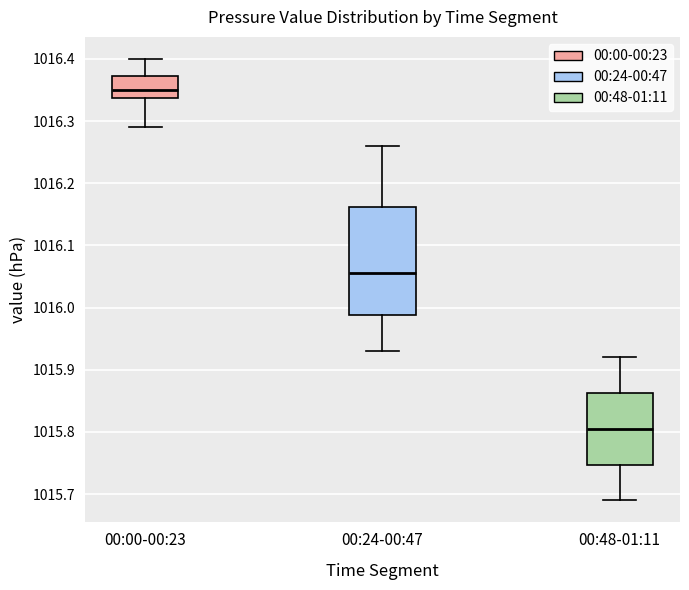

Which box is the tallest, from its lower edge to its upper edge?

00:24-00:47